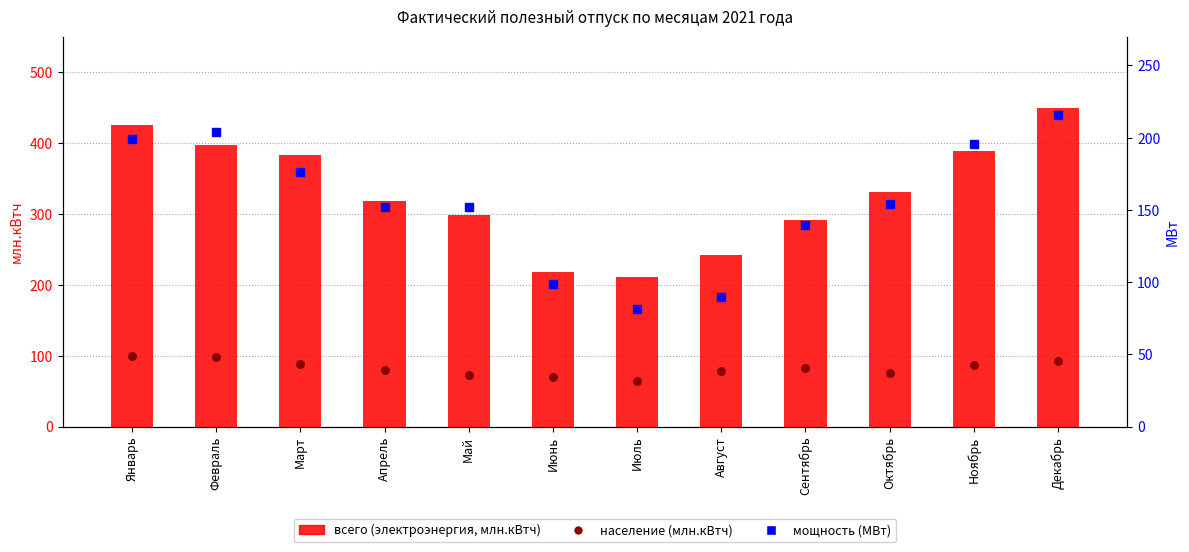

Which series contains the lowest Y value?

население (млн.кВтч)